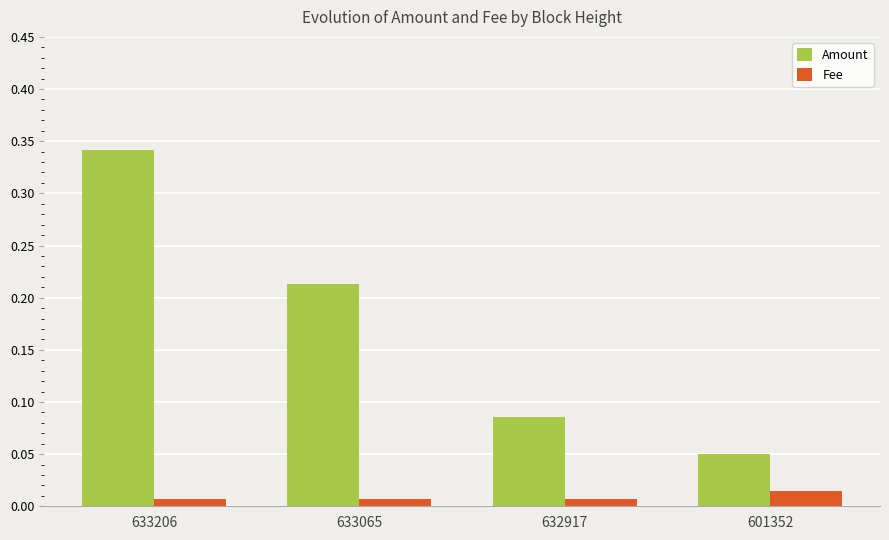

What are all the series names shown in the legend?

Amount, Fee